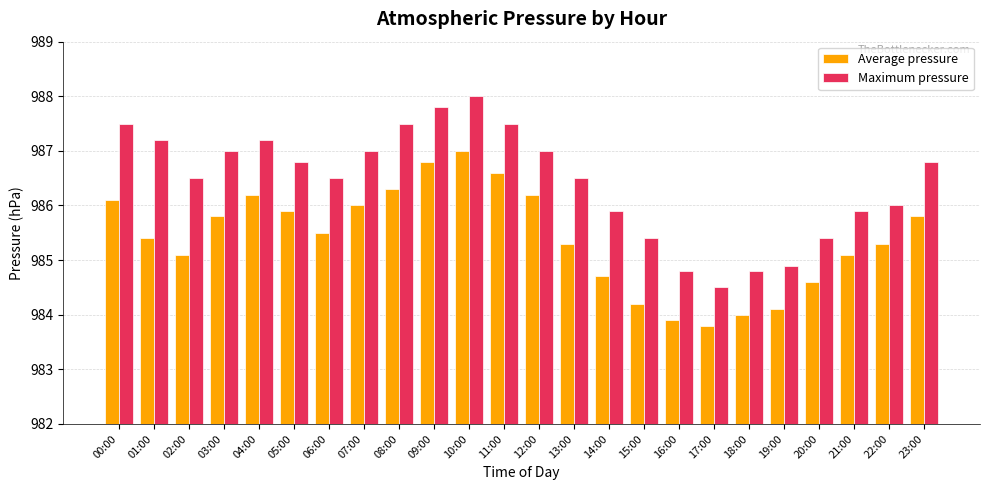

Reading left to right, extract all data points from this chart.

Average pressure: 986.1	985.4	985.1	985.8	986.2	985.9	985.5	986.0	986.3	986.8	987.0	986.6	986.2	985.3	984.7	984.2	983.9	983.8	984.0	984.1	984.6	985.1	985.3	985.8
Maximum pressure: 987.5	987.2	986.5	987.0	987.2	986.8	986.5	987.0	987.5	987.8	988.0	987.5	987.0	986.5	985.9	985.4	984.8	984.5	984.8	984.9	985.4	985.9	986.0	986.8